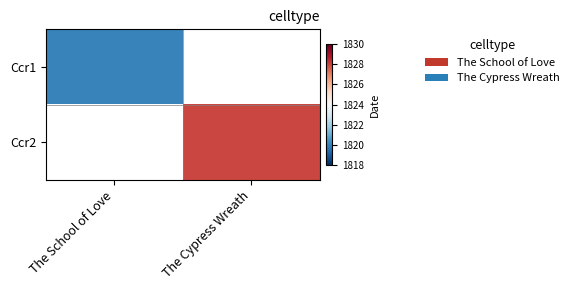

At The Cypress Wreath, list the series in order from smallest to largest.

Ccr1, Ccr2